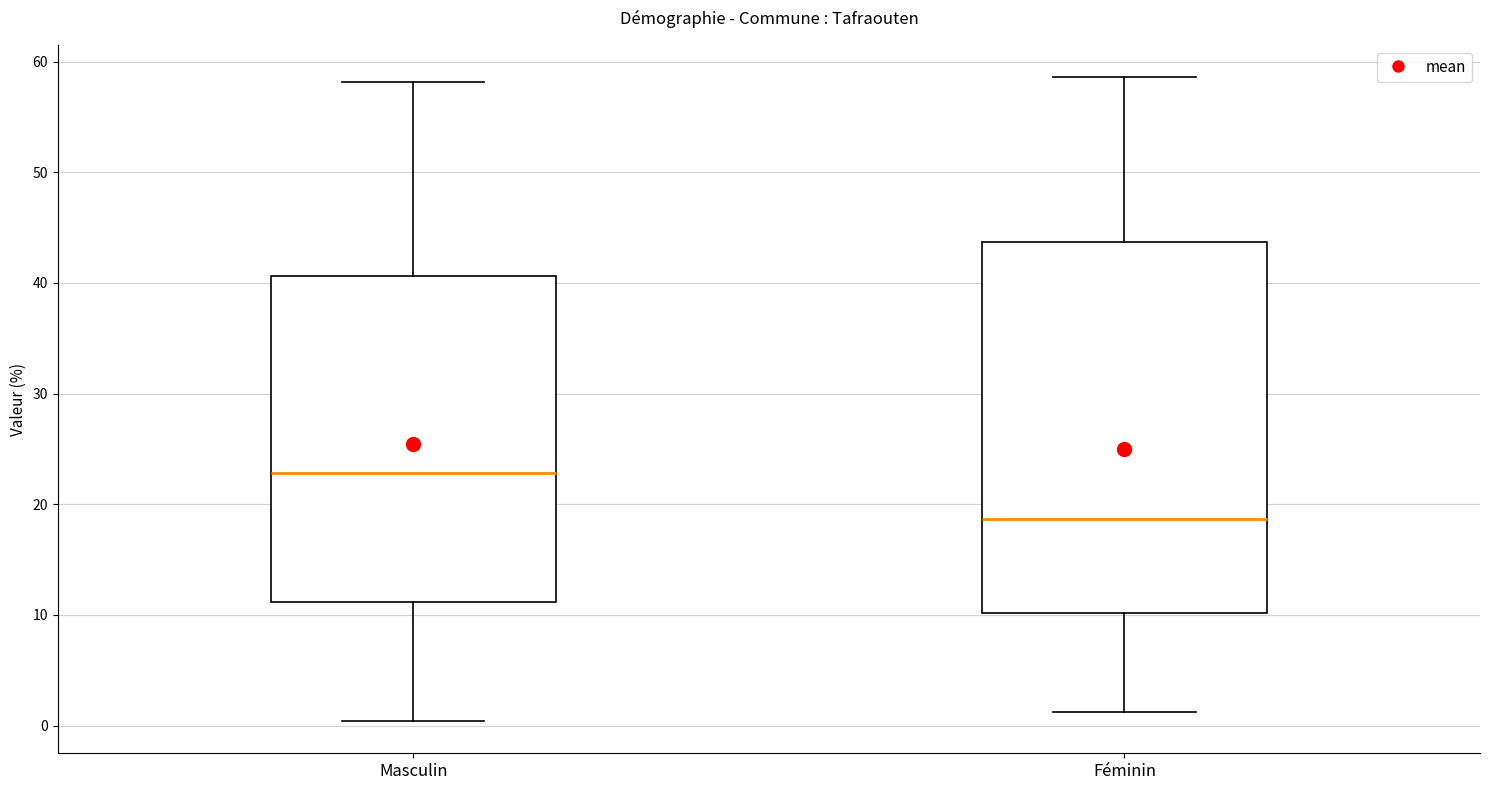

Which box's median line is the lowest?

Féminin